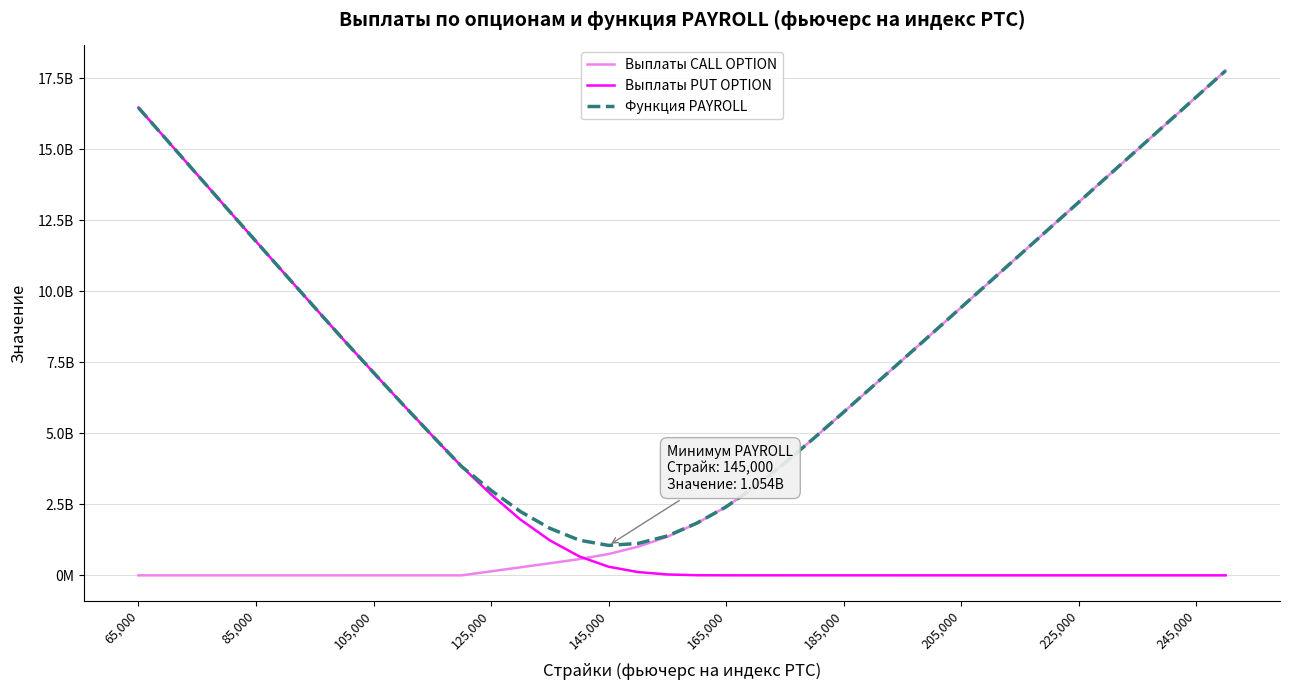

Does the chart have visible grid lines?

Yes